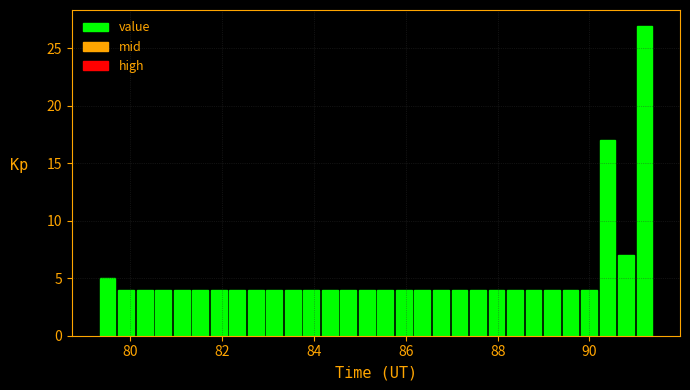

Read against the x-axis, roughly where is the centre of the tallest bar?

91.2